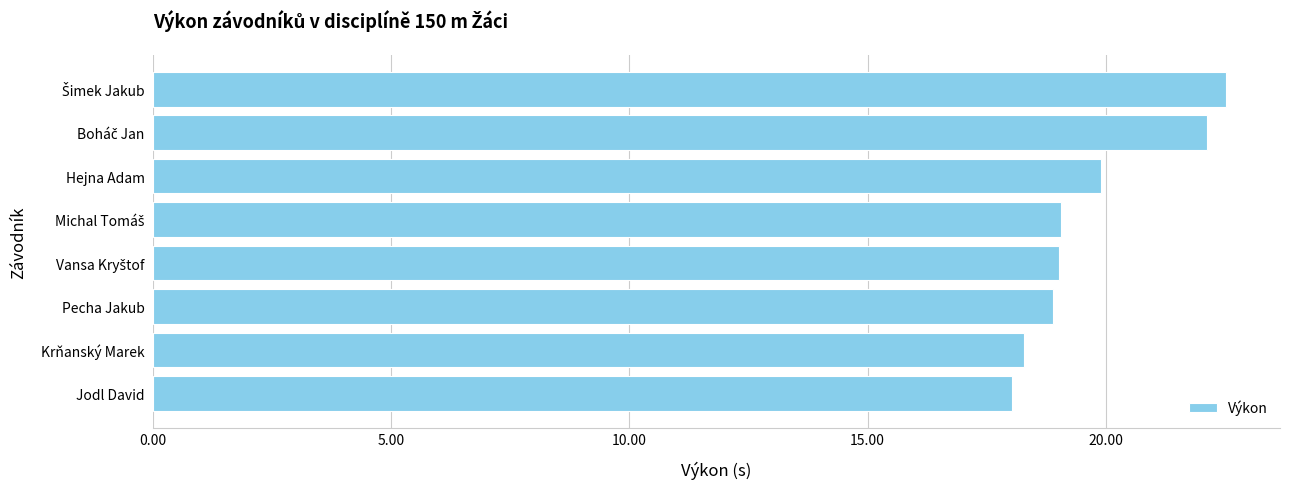

What is the average value?

19.7